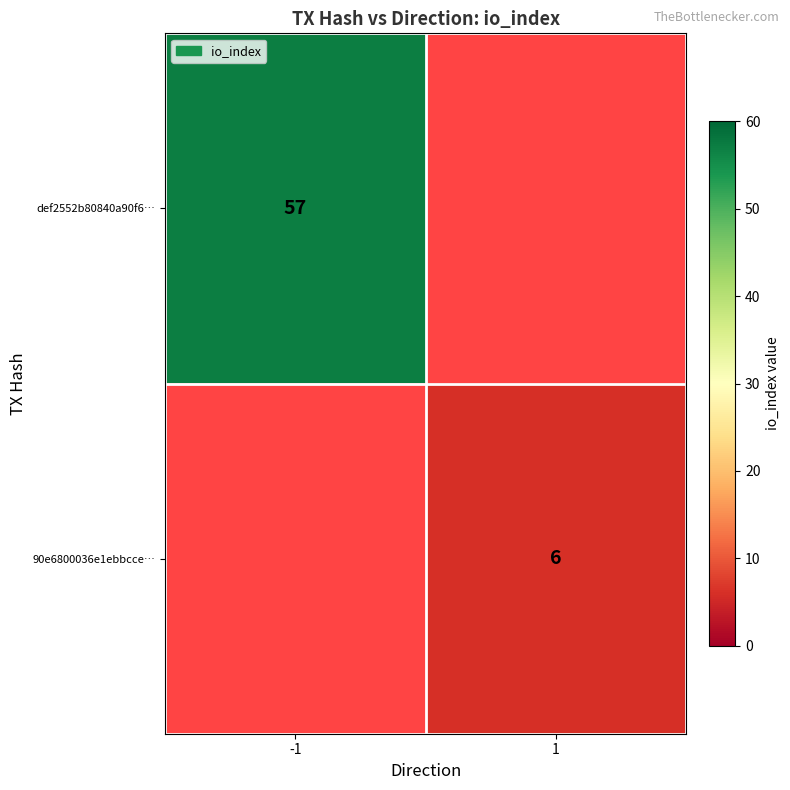

The value of 90e6800036e1ebbcce… at 1 is 6. True or false?

True